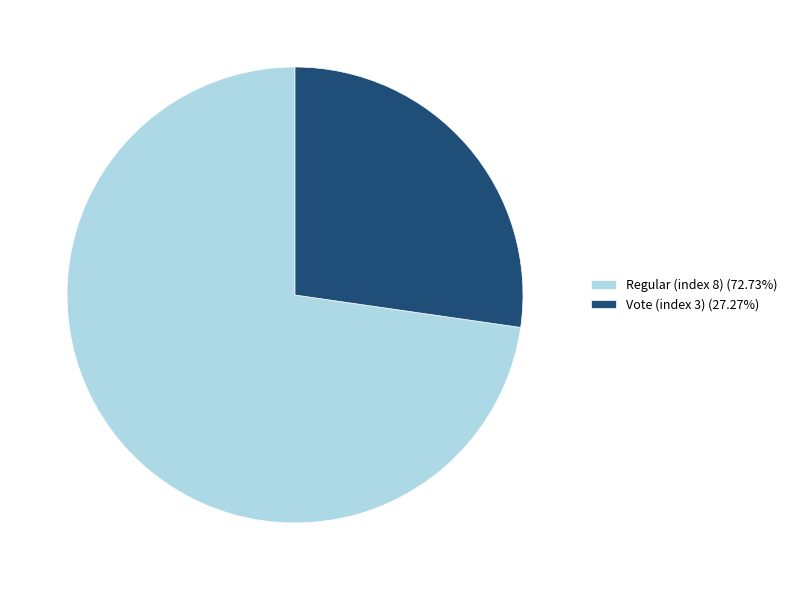

Which category has the biggest portion of the pie?

Regular (index 8)